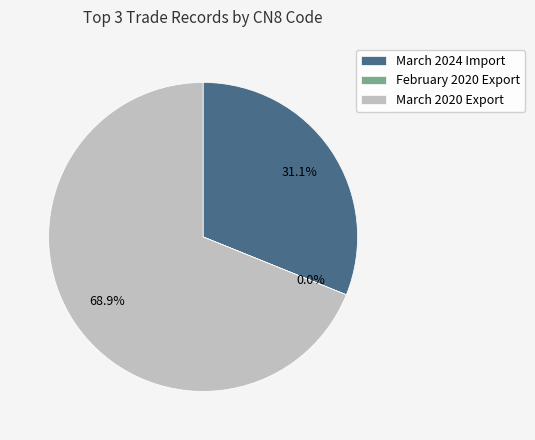

What percentage do March 2020 Export and March 2024 Import together represent?

100.0%